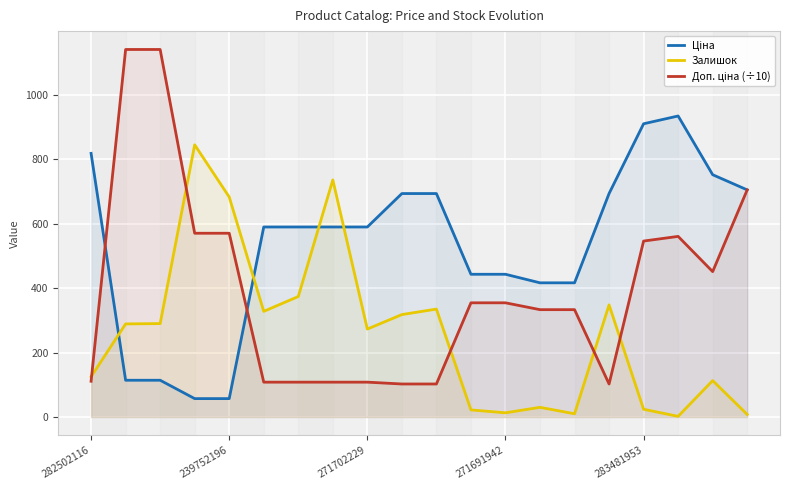

What position from the left is 7?

8